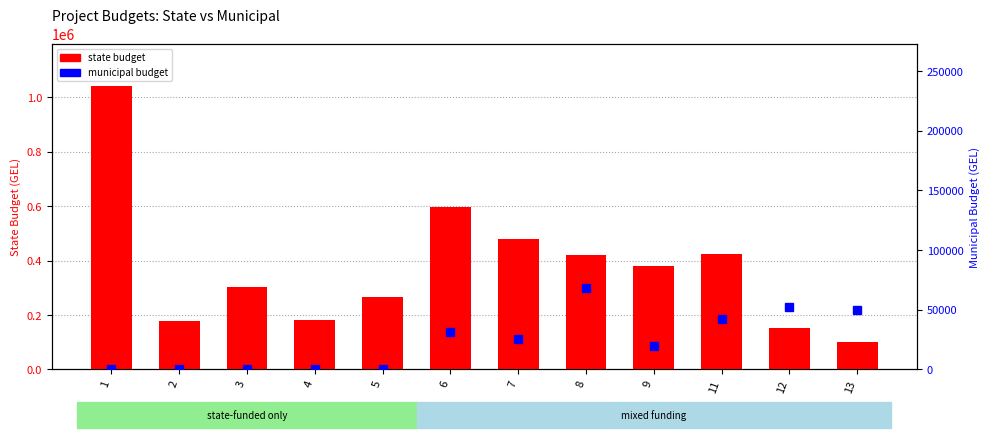

Does the chart contain any negative values?

No